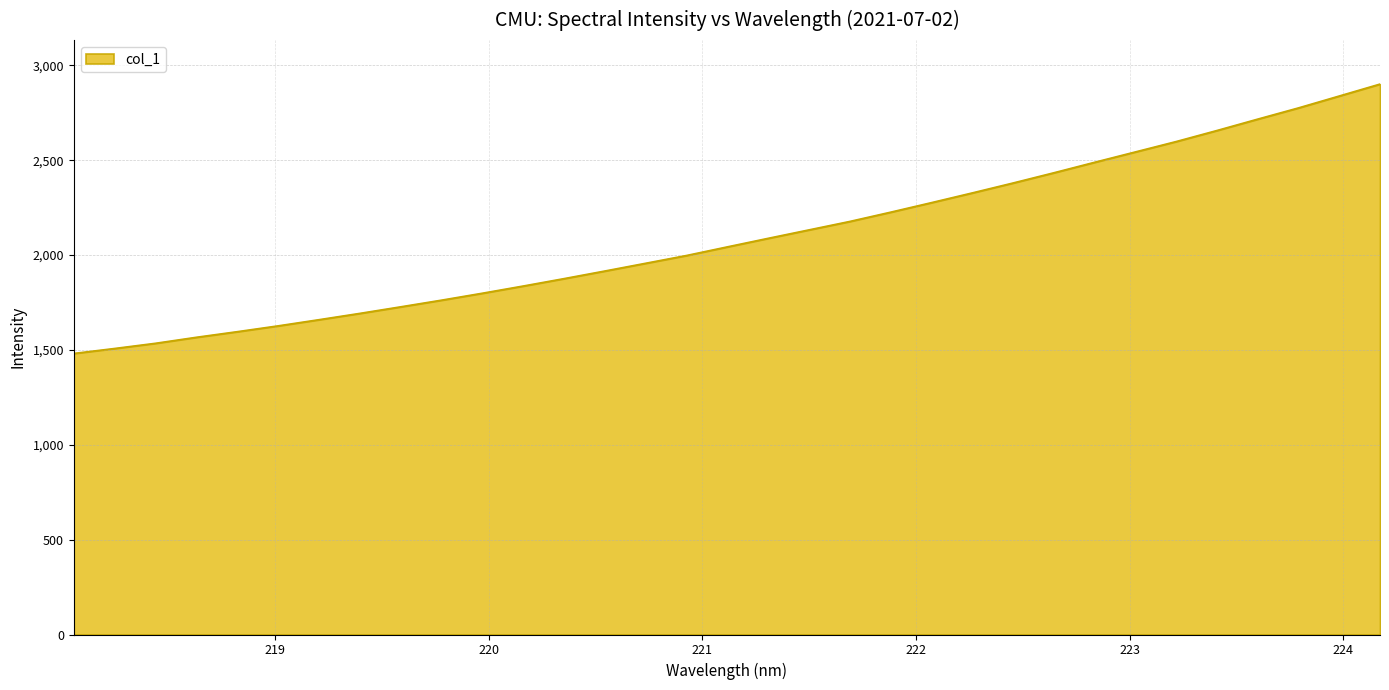

What is the difference between the maximum and minimum values?

1420.0